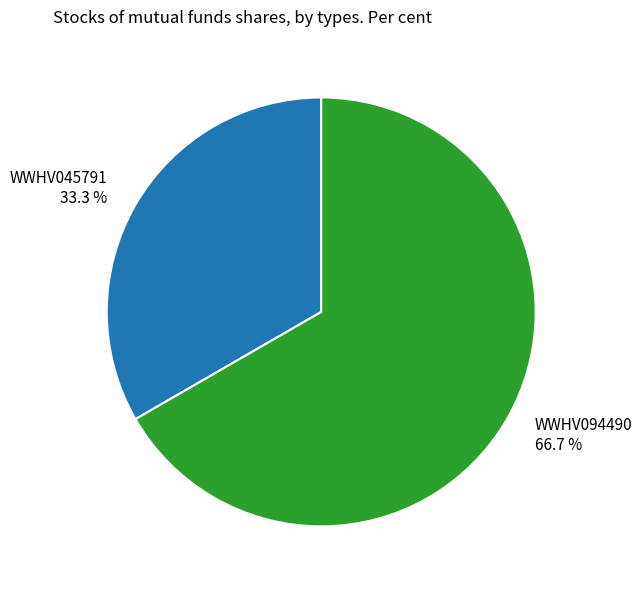

Which slice is the largest?

WWHV094490